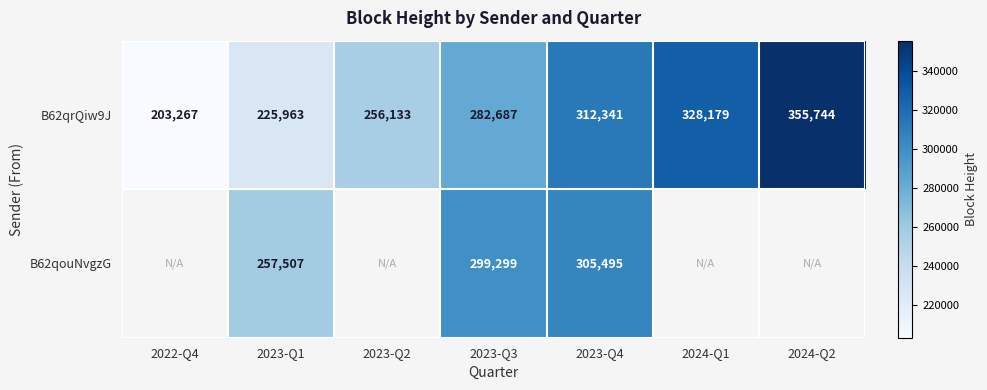

What is the maximum value for B62qrQiw9J?

355744